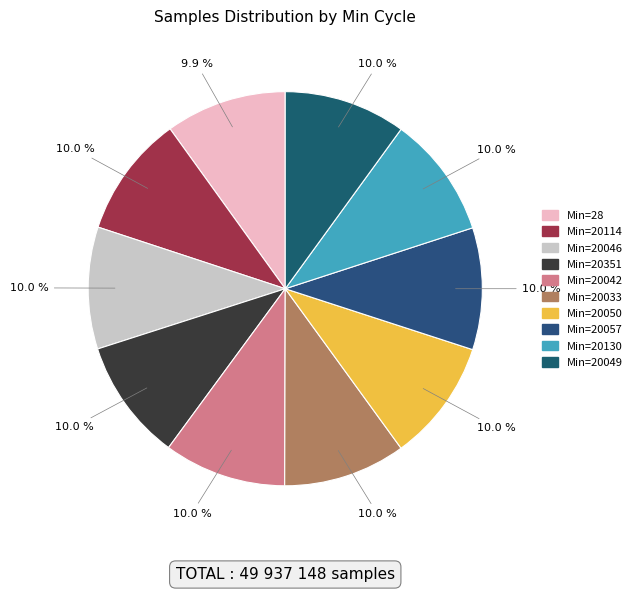

How many slices are in this pie chart?

10